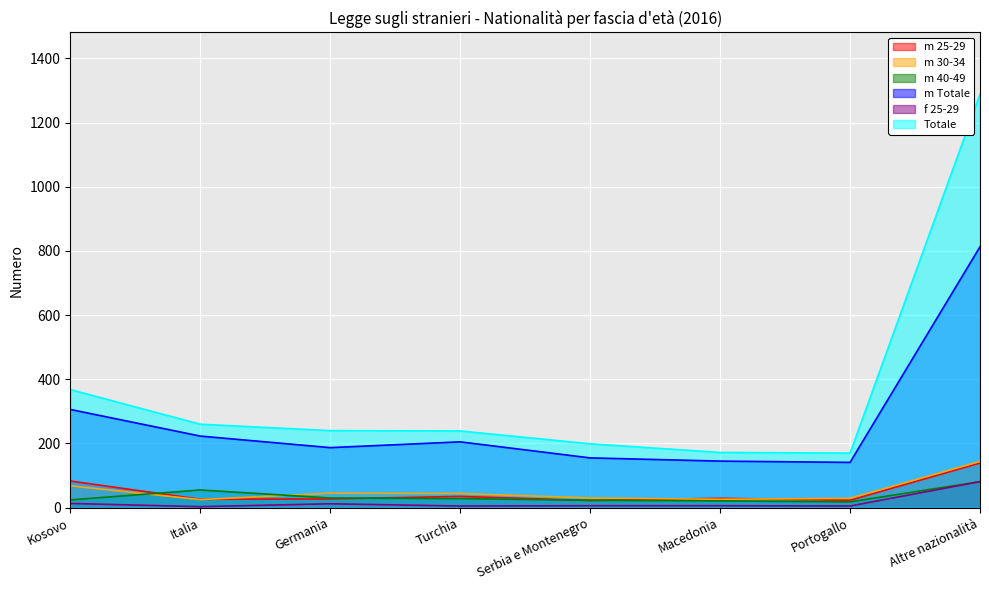

Which series changed the most between Portogallo and Altre nazionalità?

Totale